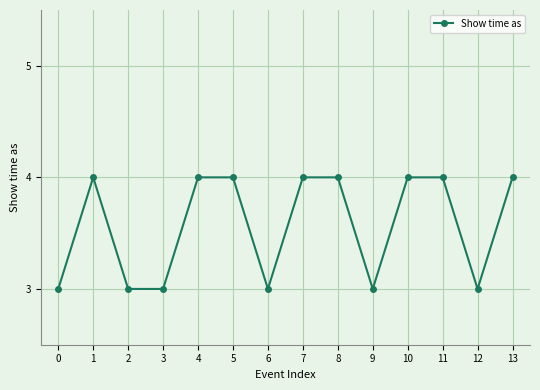

What is the value of the 10th point from the left?

3